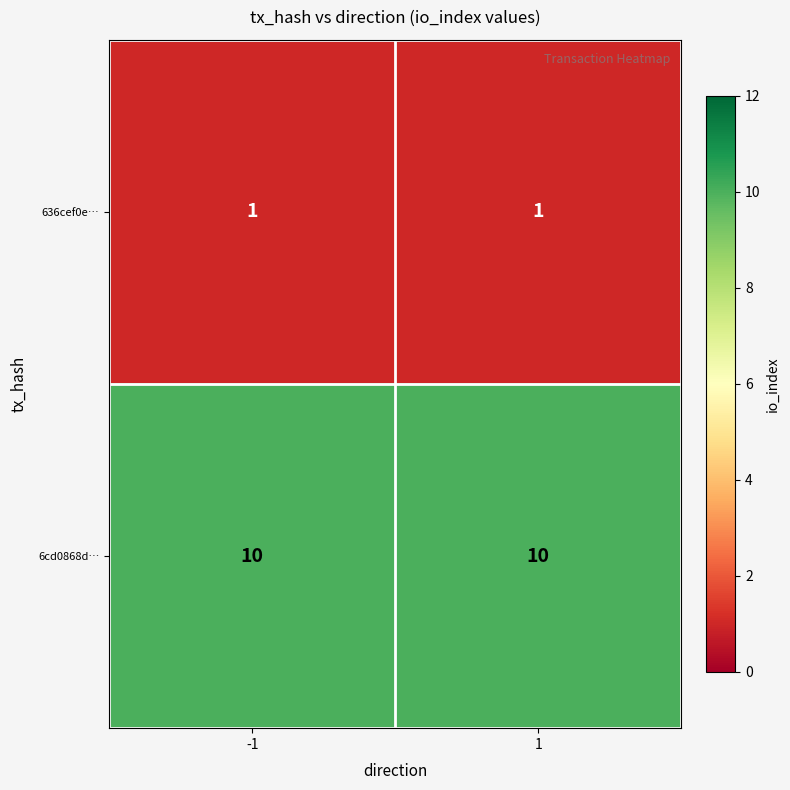

The value of 6cd0868d… at 1 is 16. True or false?

False